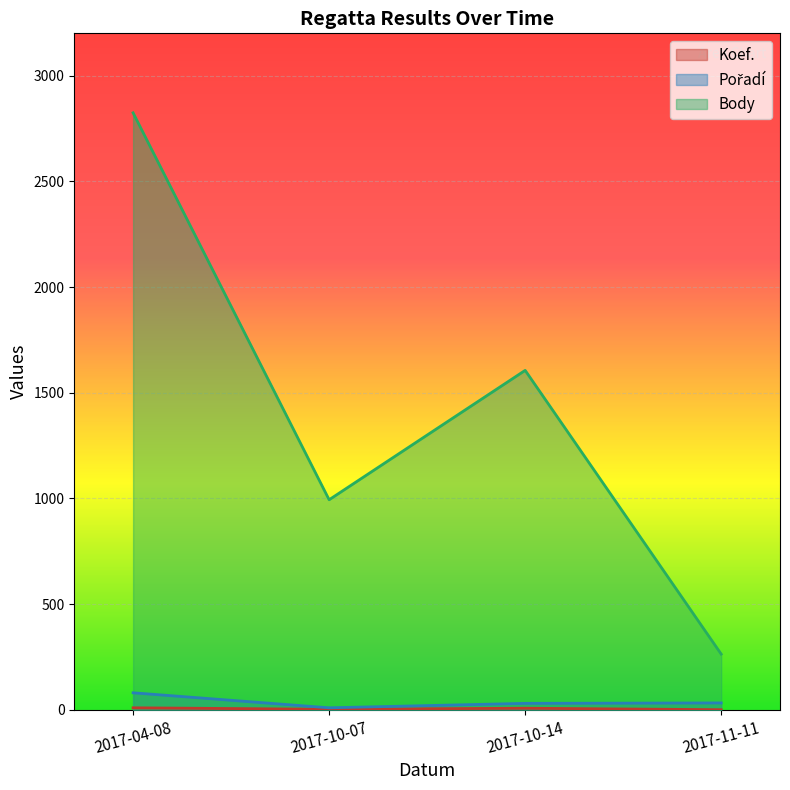

What is the label of the 1st point from the left?

2017-04-08